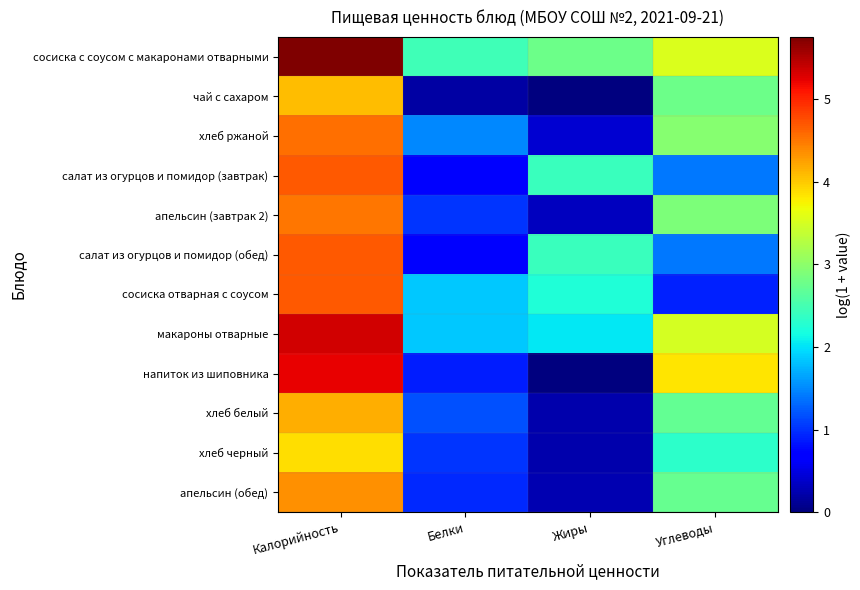

What is the total value across all series at Жиры?

13.3